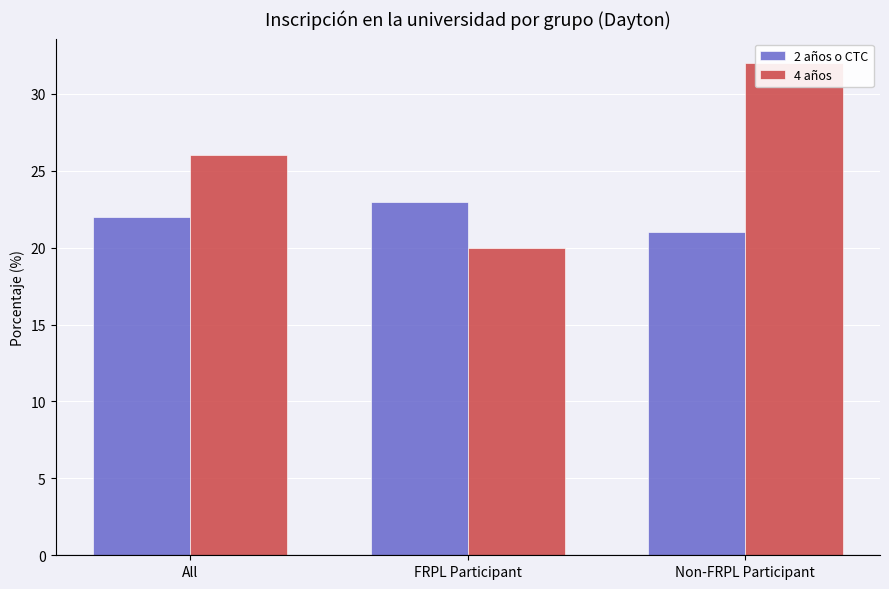

How many bars are there in total?

6